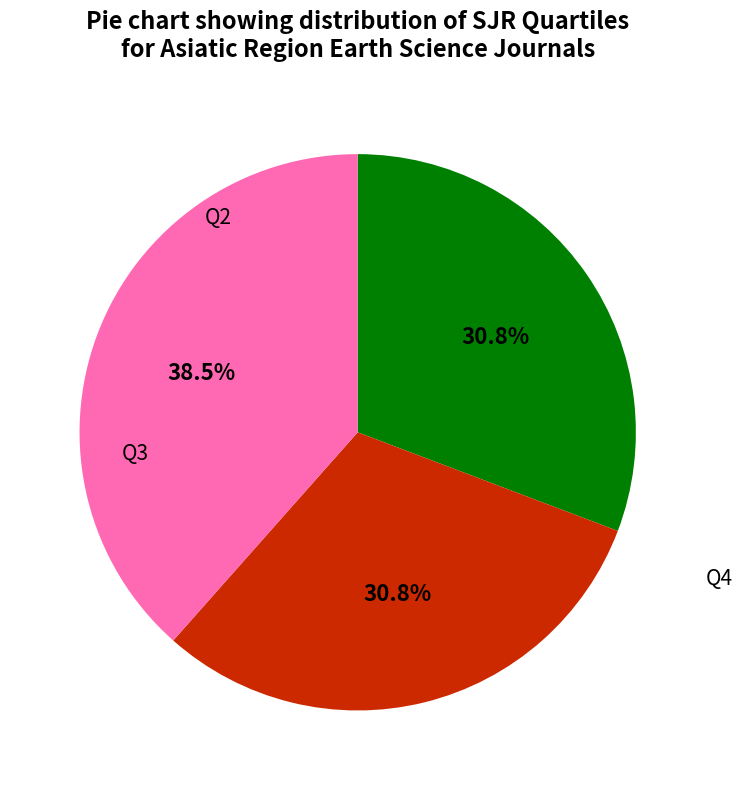

What is the change in value from Q3 to Q4?

+1